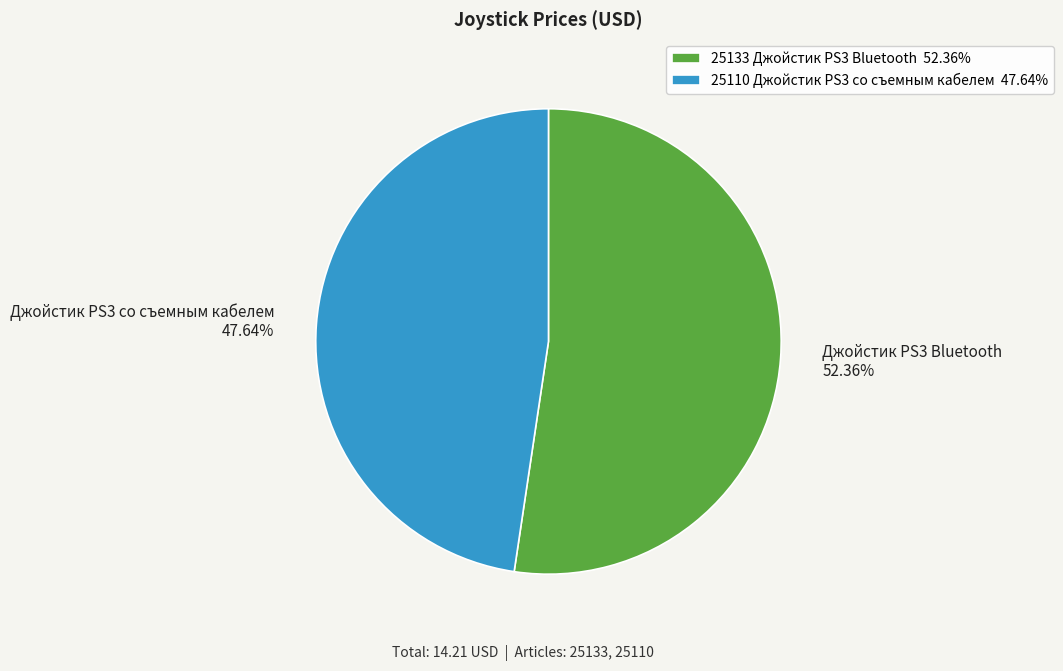

Is 25133 Джойстик PS3 Bluetooth the majority of the pie?

Yes